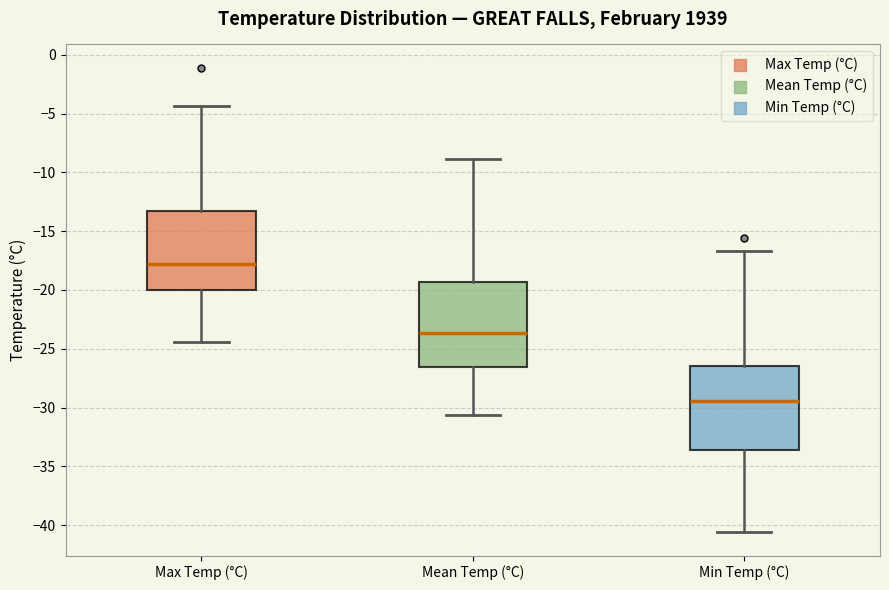

Reading left to right, read every box against the y-axis: the position of its median line, the range the box covers, and the ends of its whiskers. The values are not printed on the chart, so give them approximately, as read against the axis.

Max Temp (°C): median -18.0, box -20.0 to -13.5, whiskers -24.5 to -4.5
Mean Temp (°C): median -23.5, box -26.5 to -19.5, whiskers -30.5 to -9.0
Min Temp (°C): median -29.5, box -33.5 to -26.5, whiskers -40.5 to -16.5